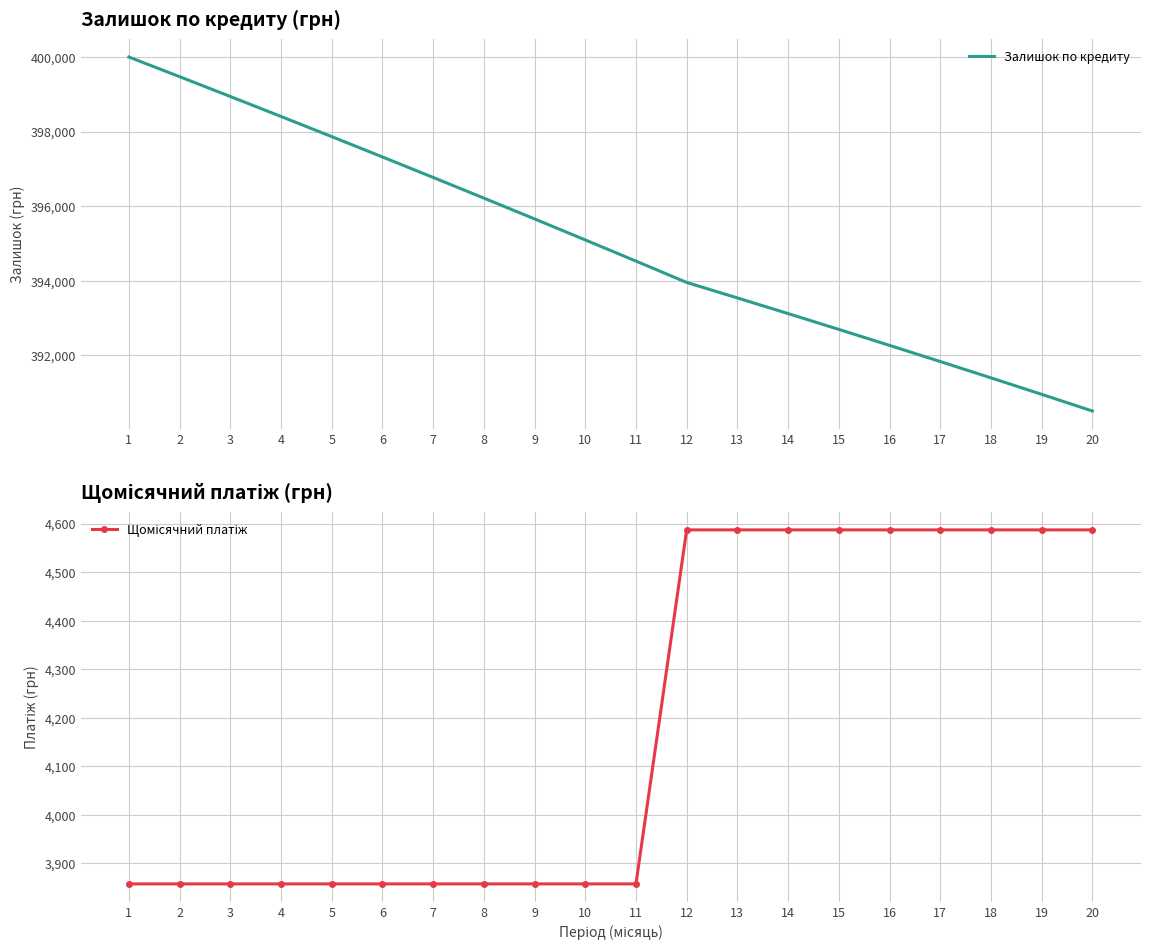

How many lines are shown in the chart?

2